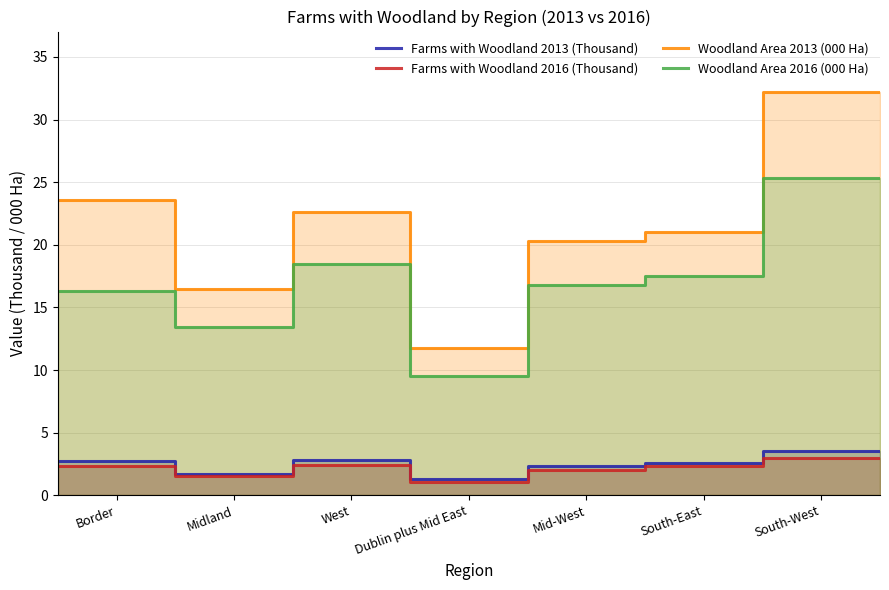

Which label corresponds to the largest value in the chart?

South-West